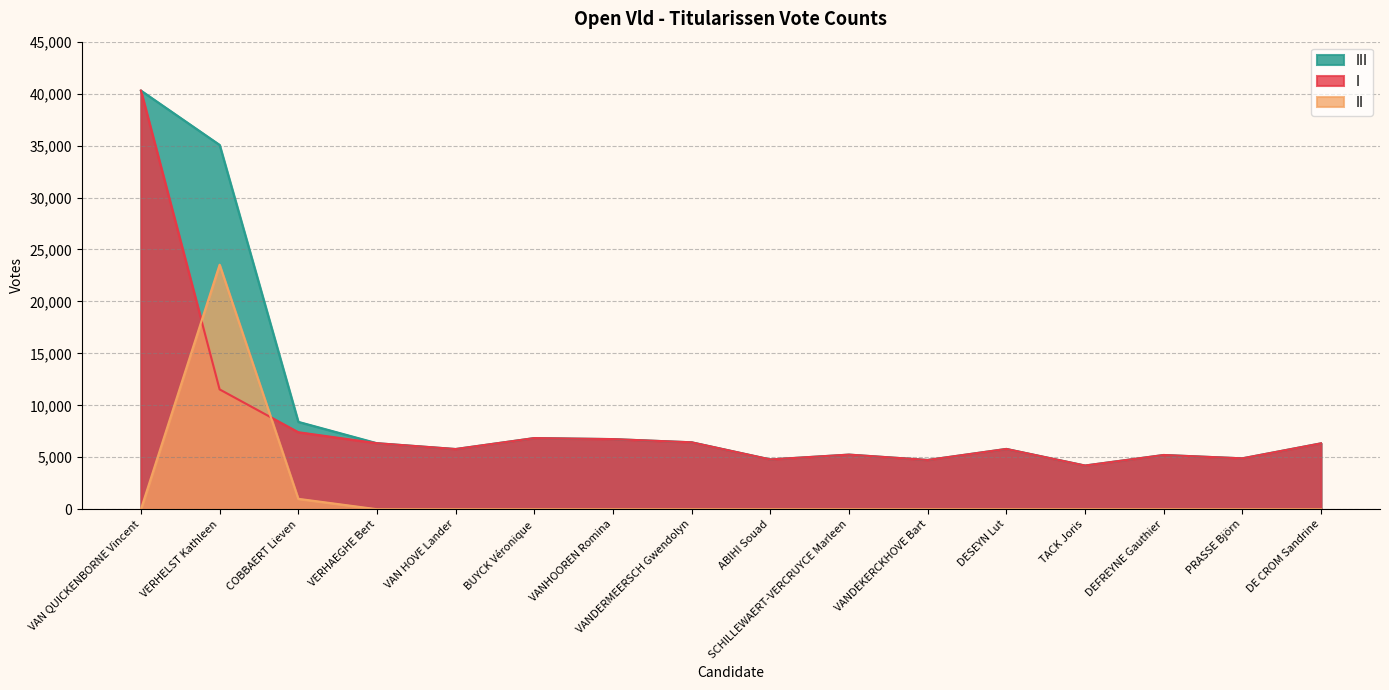

How many distinct data groups are displayed?

3